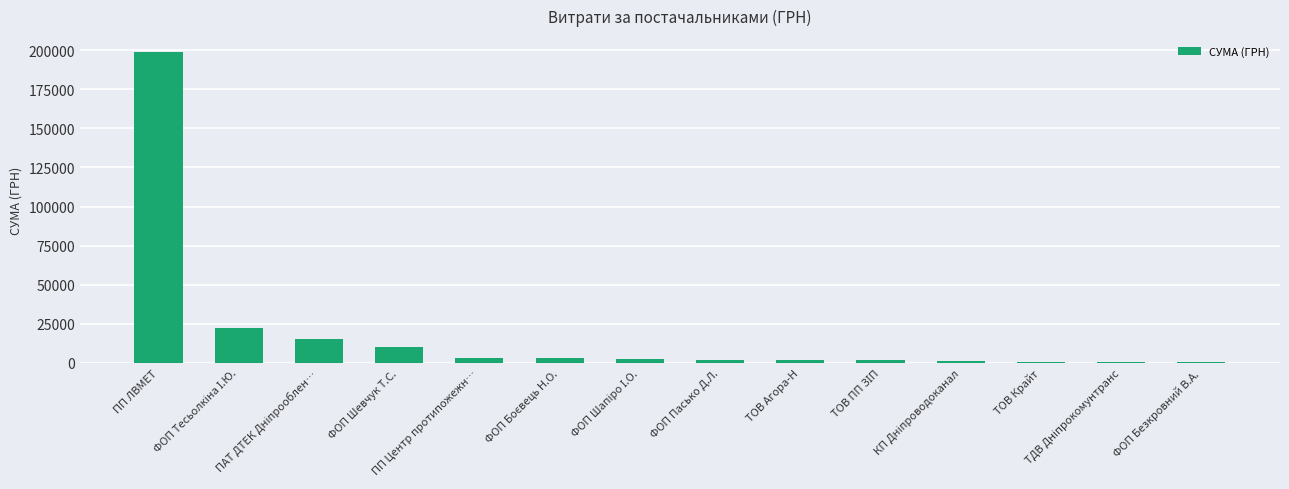

At which label does the data first exceed 2689?

ПП ЛВМЕТ